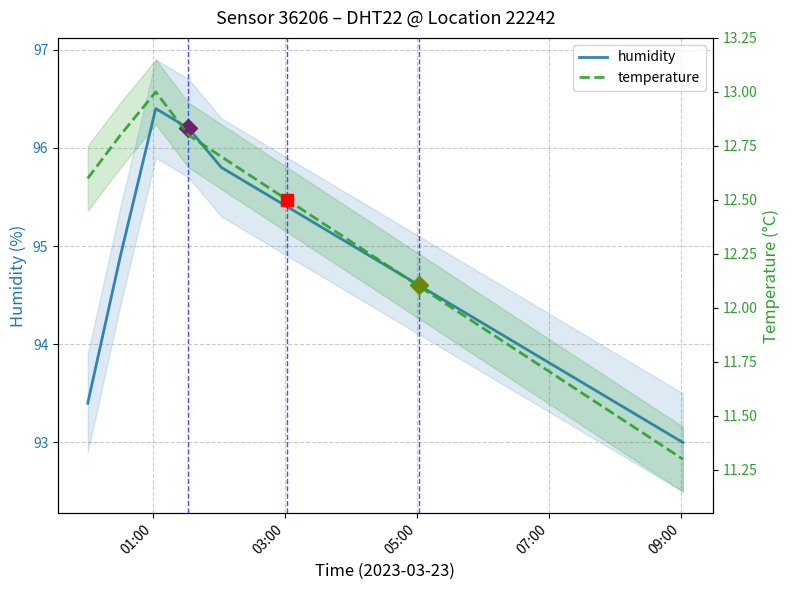

Count the number of categories in the chart.

19